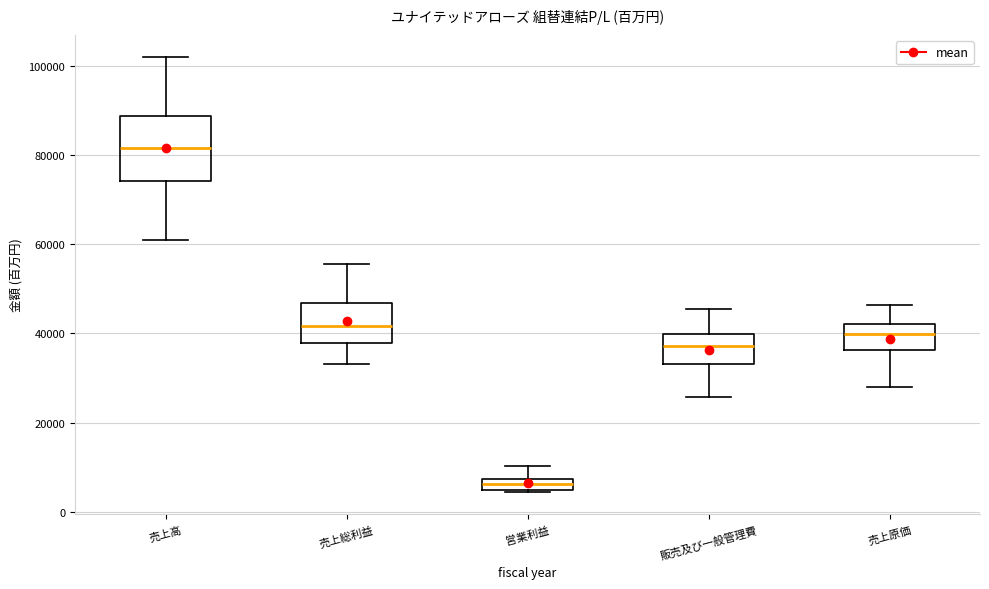

Which box is the tallest, from its lower edge to its upper edge?

売上高